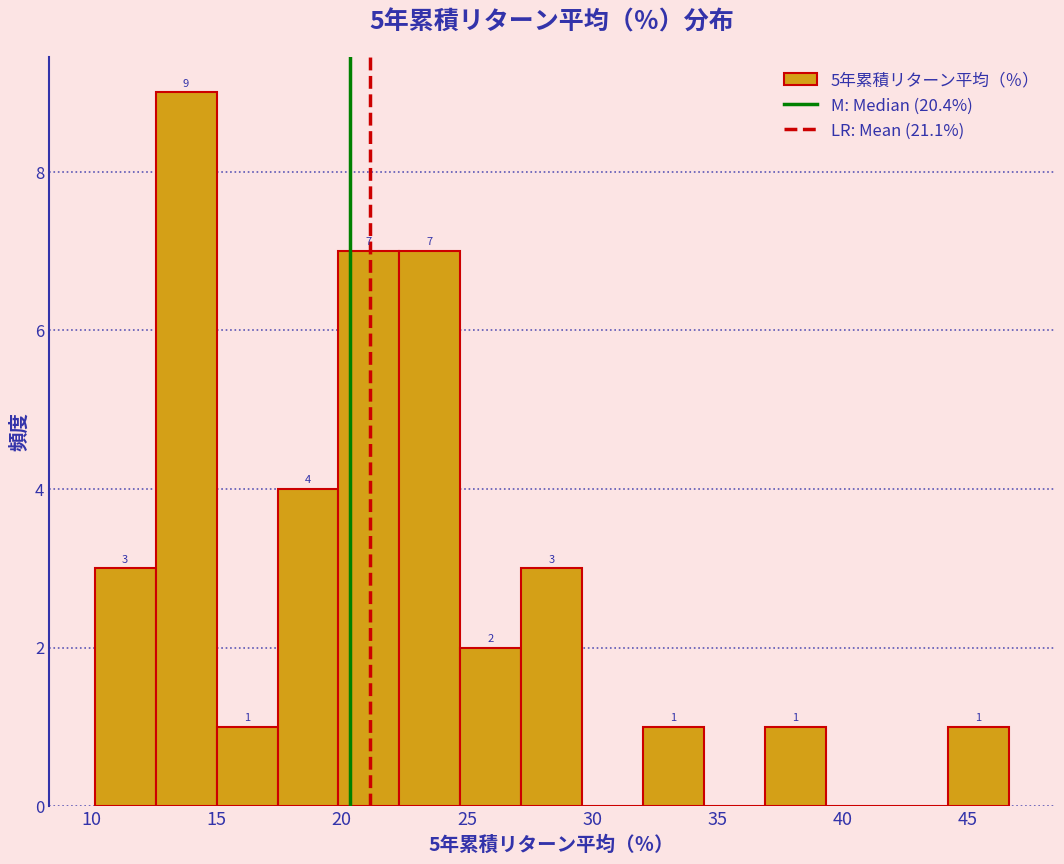

Over which range of the x-axis is the bar tallest?

12.5 to 15.0